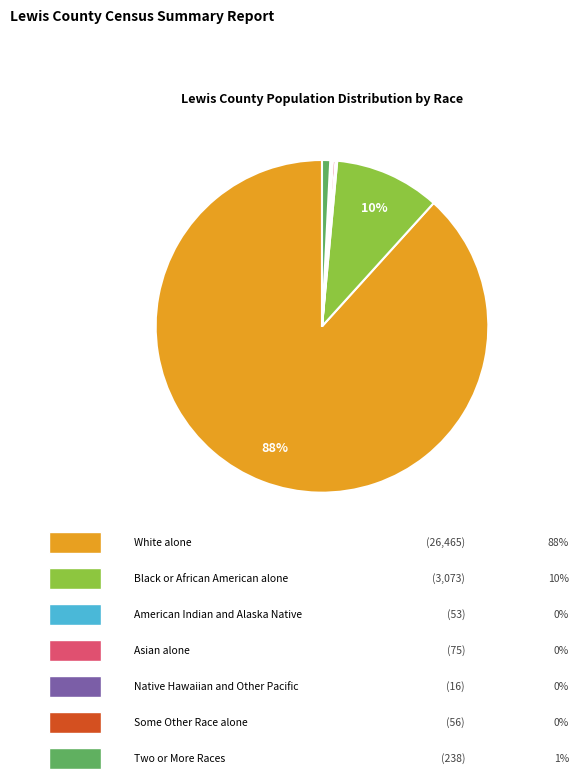

Is there any slice that represents more than half of the pie?

Yes